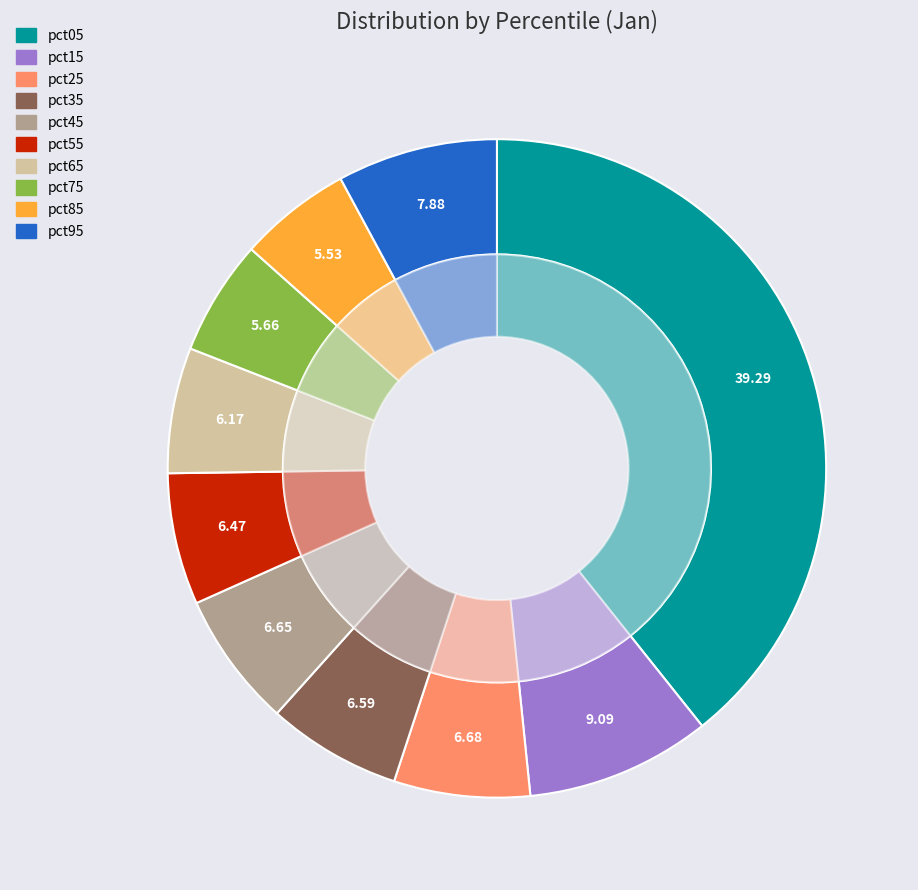

Which category has the smallest portion of the pie?

pct85